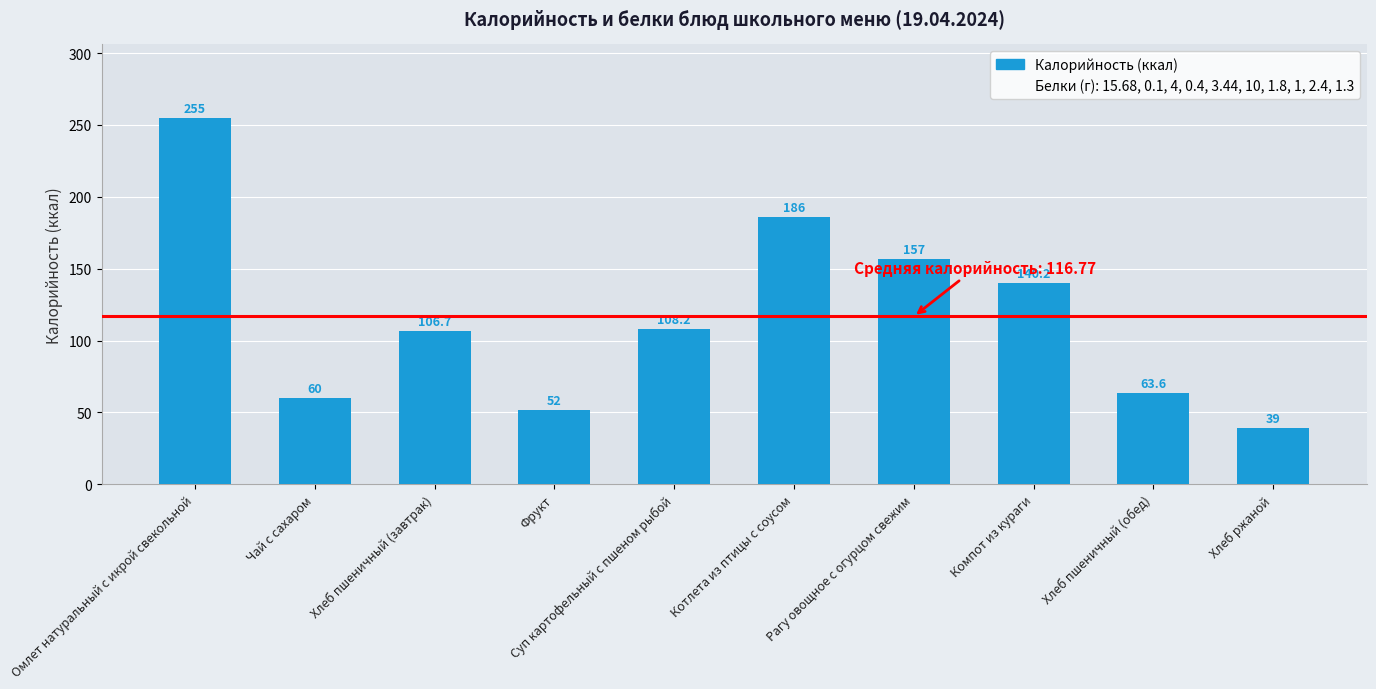

Rank the categories by value from highest to lowest.

Омлет натуральный с икрой свекольной, Котлета из птицы с соусом, Рагу овощное с огурцом свежим, Компот из кураги, Суп картофельный с пшеном рыбой, Хлеб пшеничный (завтрак), Хлеб пшеничный (обед), Чай с сахаром, Фрукт, Хлеб ржаной